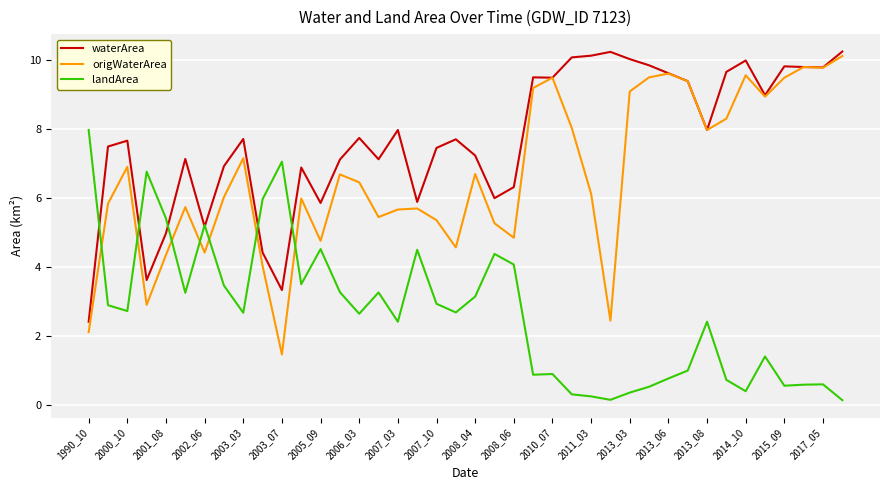

Rank the series by their average value, from lowest to highest.

landArea, origWaterArea, waterArea